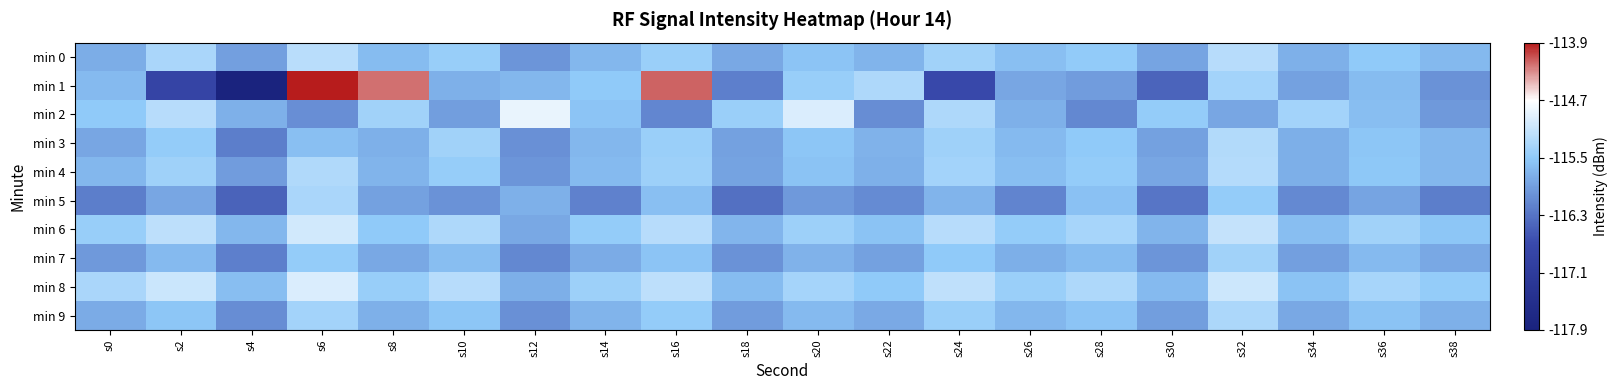

Between s12 and s14, which series saw the biggest shift?

min 2